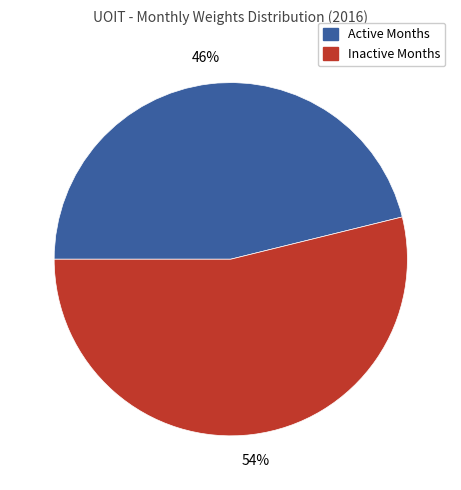

Do Active Months and Inactive Months together represent more than half of the pie?

Yes